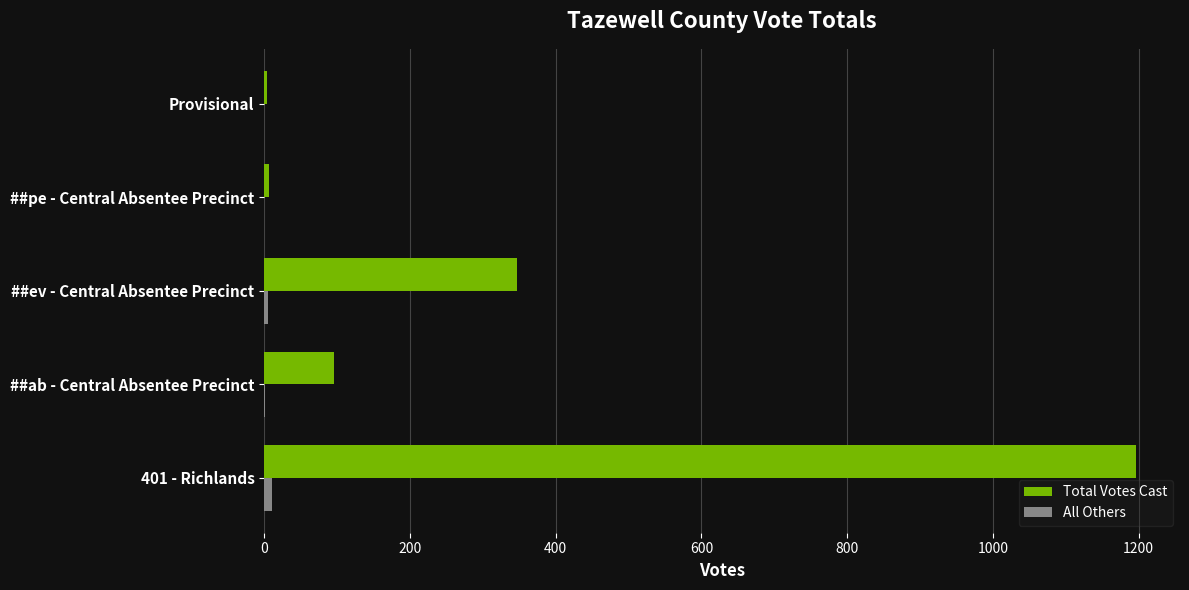

How many distinct data groups are displayed?

2